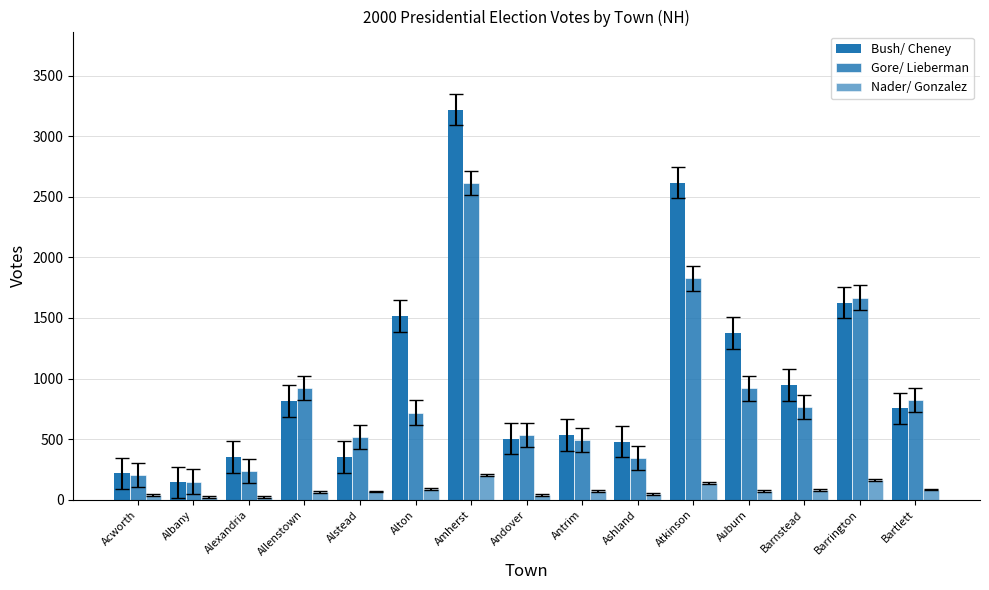

Which series has the widest spread of values?

Bush/ Cheney